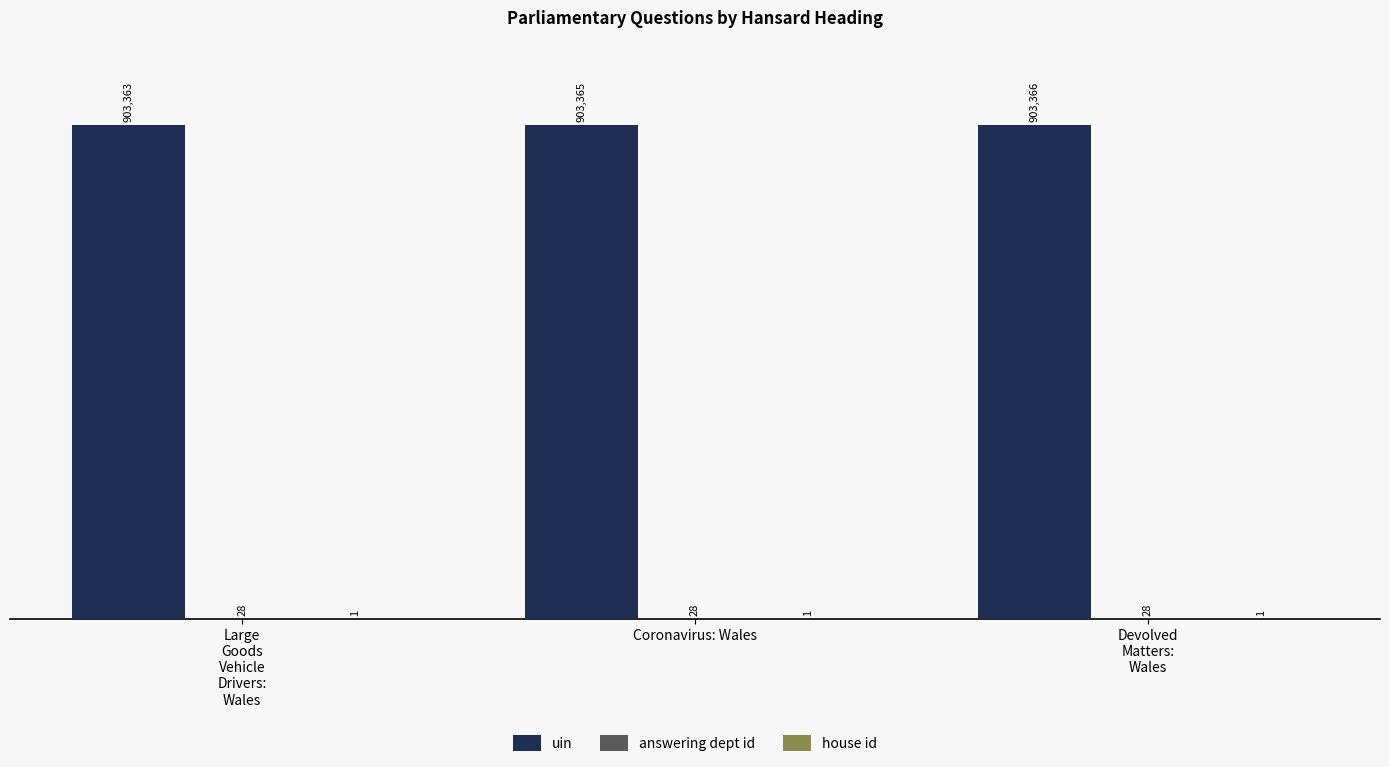

Which category has the highest value in the answering dept id series?

Large
Goods
Vehicle
Drivers:
Wales